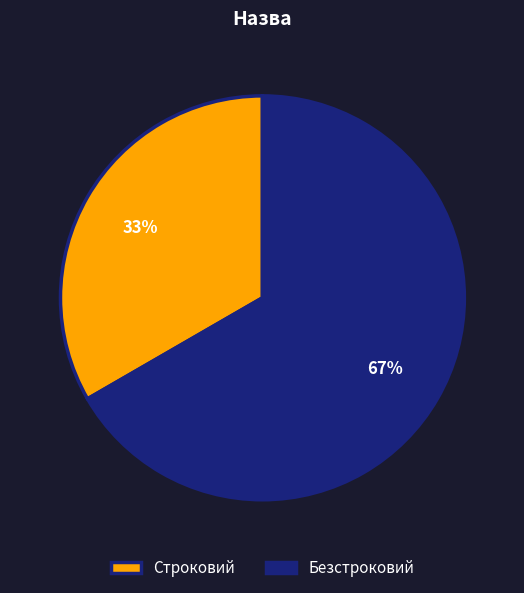

How many slices are in this pie chart?

2